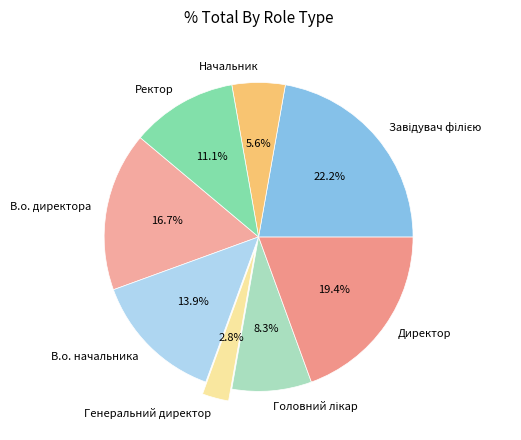

Do Начальник and В.о. директора together represent more than half of the pie?

No